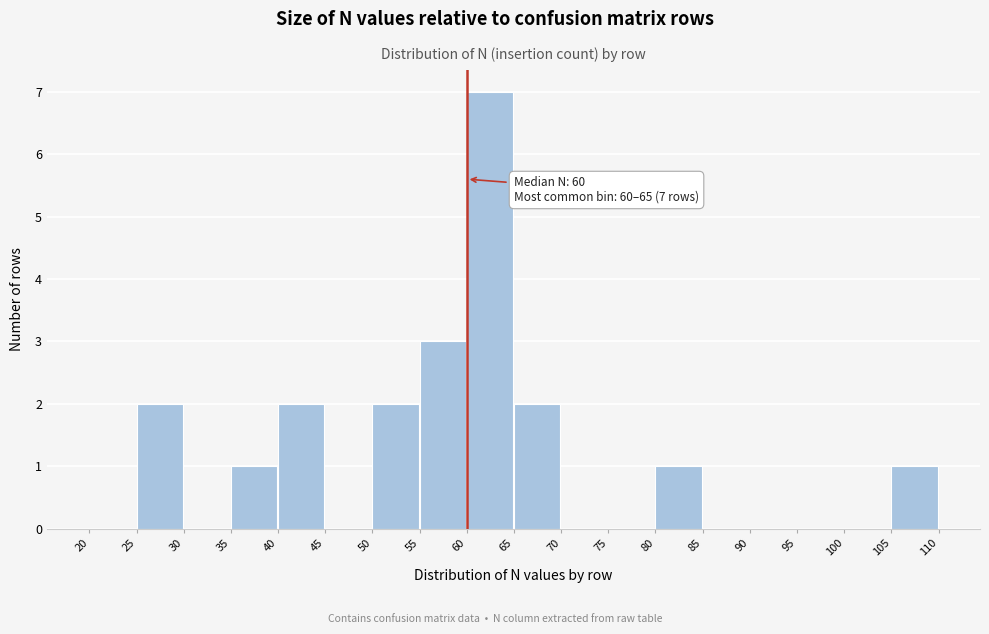

Over which range of the x-axis is the bar tallest?

60 to 65